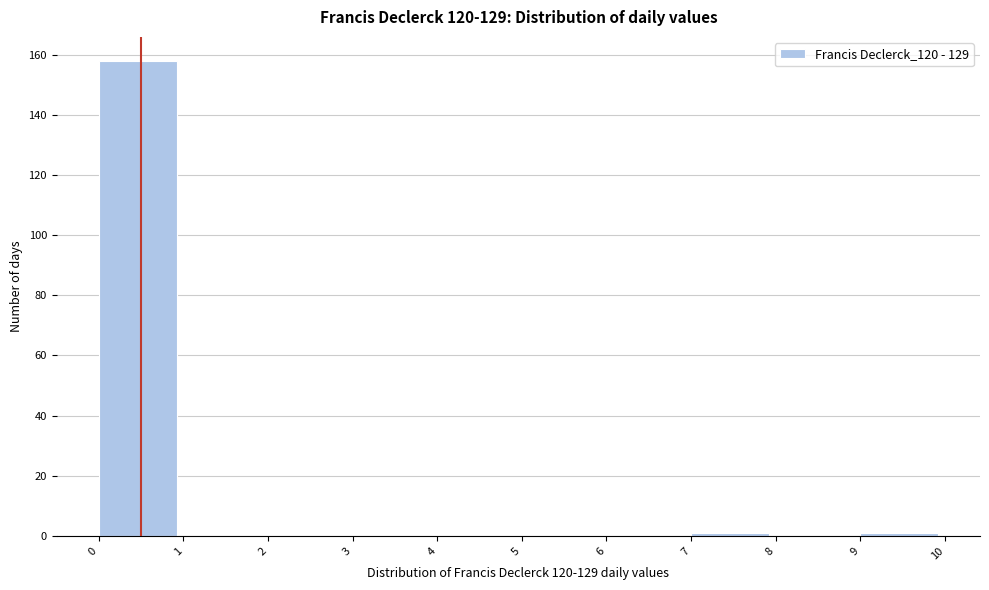

Which range on the x-axis has the tallest bar?

0 to 1